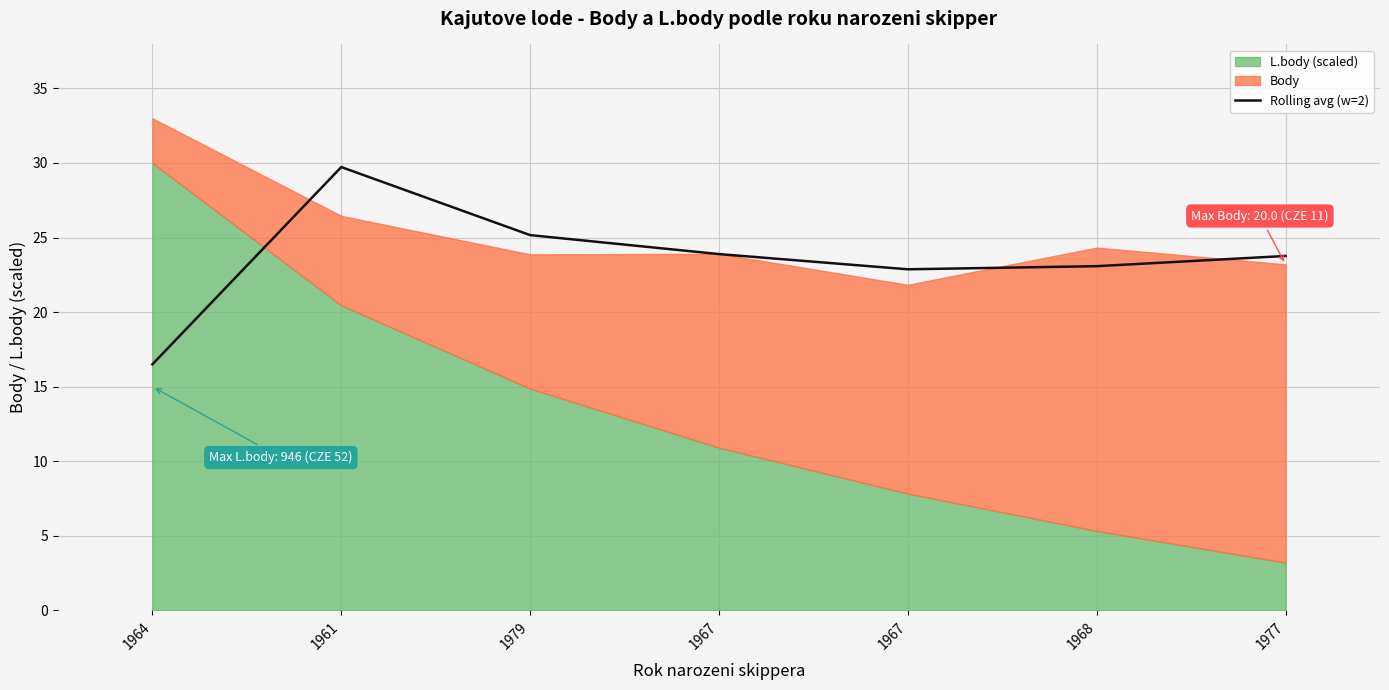

The chart shows a value of 13.1 at 1967. True or false?

False